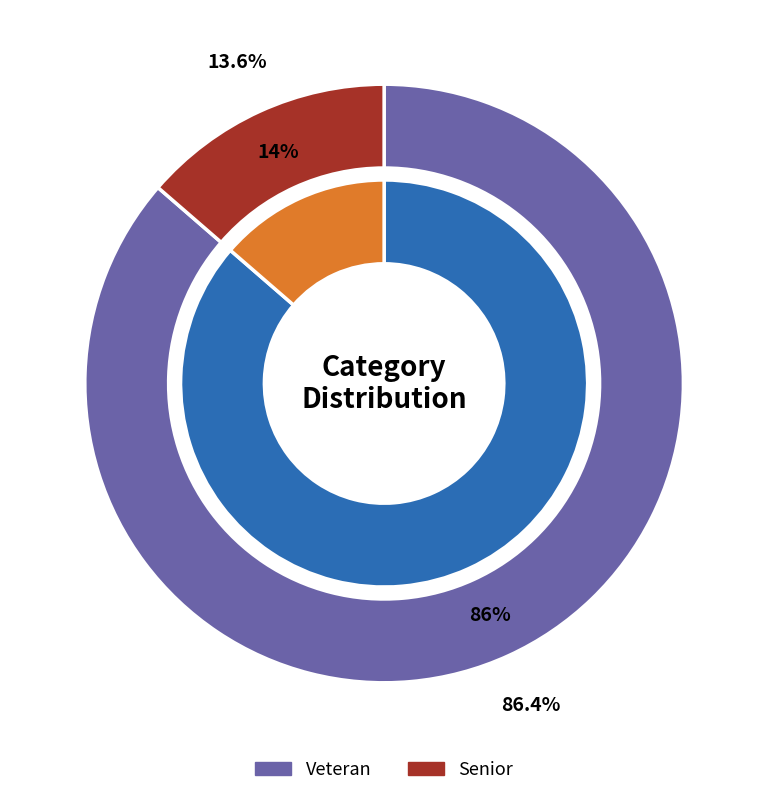

Is it true that Veteran is 99% of the pie?

False